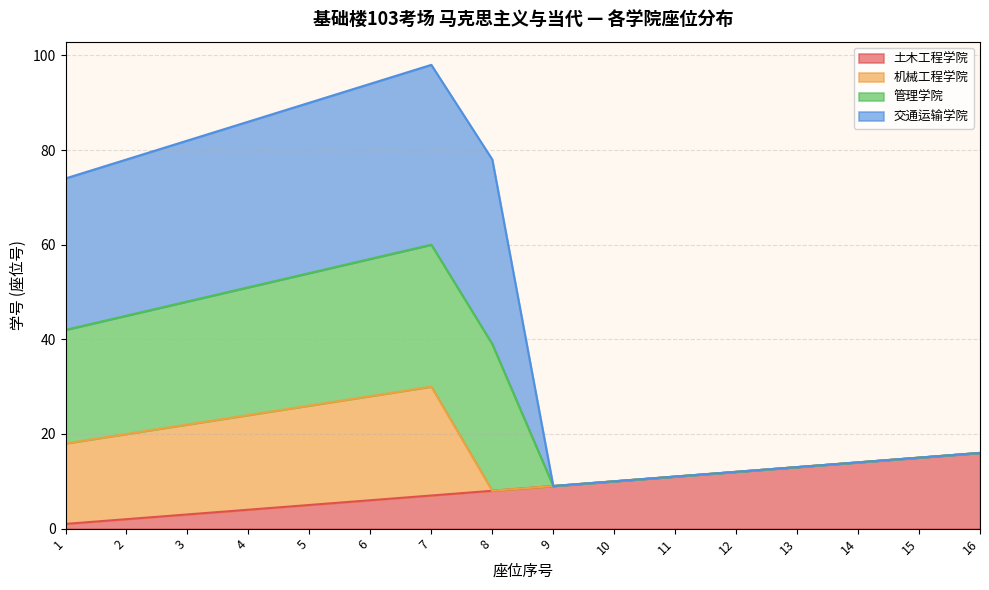

True or false: 土木工程学院 and 管理学院 cross at least once.

False